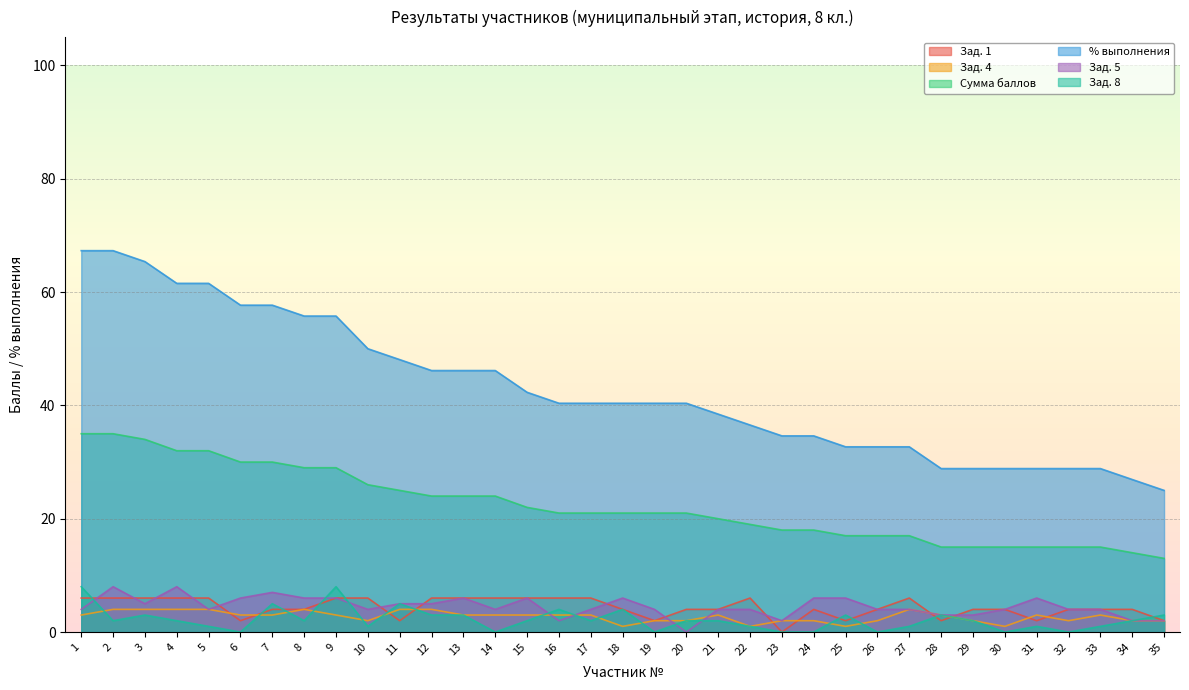

Reading left to right, transcribe all the data shown in this chart.

Зад. 1: 1=6.0	2=6.0	3=6.0	4=6.0	5=6.0	6=2.0	7=4.0	8=4.0	9=6.0	10=6.0	11=2.0	12=6.0	13=6.0	14=6.0	15=6.0	16=6.0	17=6.0	18=4.0	19=2.0	20=4.0	21=4.0	22=6.0	23=0.0	24=4.0	25=2.0	26=4.0	27=6.0	28=2.0	29=4.0	30=4.0	31=2.0	32=4.0	33=4.0	34=4.0	35=2.0
Зад. 4: 1=3.0	2=4.0	3=4.0	4=4.0	5=4.0	6=3.0	7=3.0	8=4.0	9=3.0	10=2.0	11=4.0	12=4.0	13=3.0	14=3.0	15=3.0	16=3.0	17=3.0	18=1.0	19=2.0	20=2.0	21=3.0	22=1.0	23=2.0	24=2.0	25=1.0	26=2.0	27=4.0	28=3.0	29=2.0	30=1.0	31=3.0	32=2.0	33=3.0	34=2.0	35=2.0
Сумма баллов: 1=35.0	2=35.0	3=34.0	4=32.0	5=32.0	6=30.0	7=30.0	8=29.0	9=29.0	10=26.0	11=25.0	12=24.0	13=24.0	14=24.0	15=22.0	16=21.0	17=21.0	18=21.0	19=21.0	20=21.0	21=20.0	22=19.0	23=18.0	24=18.0	25=17.0	26=17.0	27=17.0	28=15.0	29=15.0	30=15.0	31=15.0	32=15.0	33=15.0	34=14.0	35=13.0
% выполнения: 1=67.3	2=67.3	3=65.4	4=61.5	5=61.5	6=57.7	7=57.7	8=55.8	9=55.8	10=50.0	11=48.1	12=46.1	13=46.1	14=46.1	15=42.3	16=40.4	17=40.4	18=40.4	19=40.4	20=40.4	21=38.5	22=36.5	23=34.6	24=34.6	25=32.7	26=32.7	27=32.7	28=28.9	29=28.9	30=28.9	31=28.9	32=28.9	33=28.9	34=26.9	35=25.0
Зад. 5: 1=4.0	2=8.0	3=5.0	4=8.0	5=4.0	6=6.0	7=7.0	8=6.0	9=6.0	10=4.0	11=5.0	12=5.0	13=6.0	14=4.0	15=6.0	16=2.0	17=4.0	18=6.0	19=4.0	20=0.0	21=4.0	22=4.0	23=2.0	24=6.0	25=6.0	26=4.0	27=4.0	28=3.0	29=3.0	30=4.0	31=6.0	32=4.0	33=4.0	34=2.0	35=2.0
Зад. 8: 1=8.0	2=2.0	3=3.0	4=2.0	5=1.0	6=0.0	7=5.0	8=2.0	9=8.0	10=1.0	11=5.0	12=3.0	13=3.0	14=0.0	15=2.0	16=4.0	17=2.0	18=4.0	19=0.0	20=2.0	21=2.0	22=1.0	23=0.0	24=0.0	25=3.0	26=0.0	27=1.0	28=3.0	29=2.0	30=0.0	31=1.0	32=0.0	33=1.0	34=2.0	35=3.0